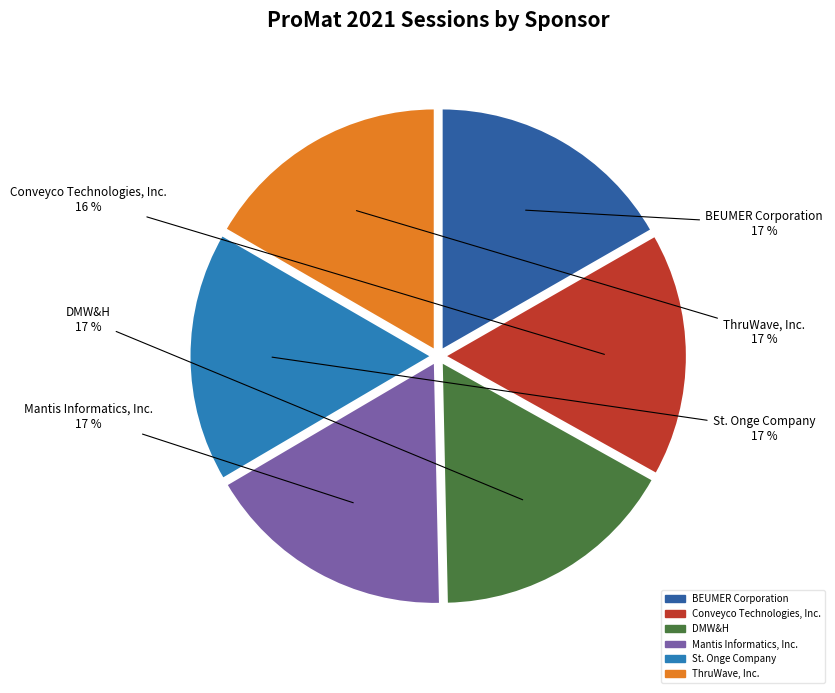

How many segments does this pie chart have?

6